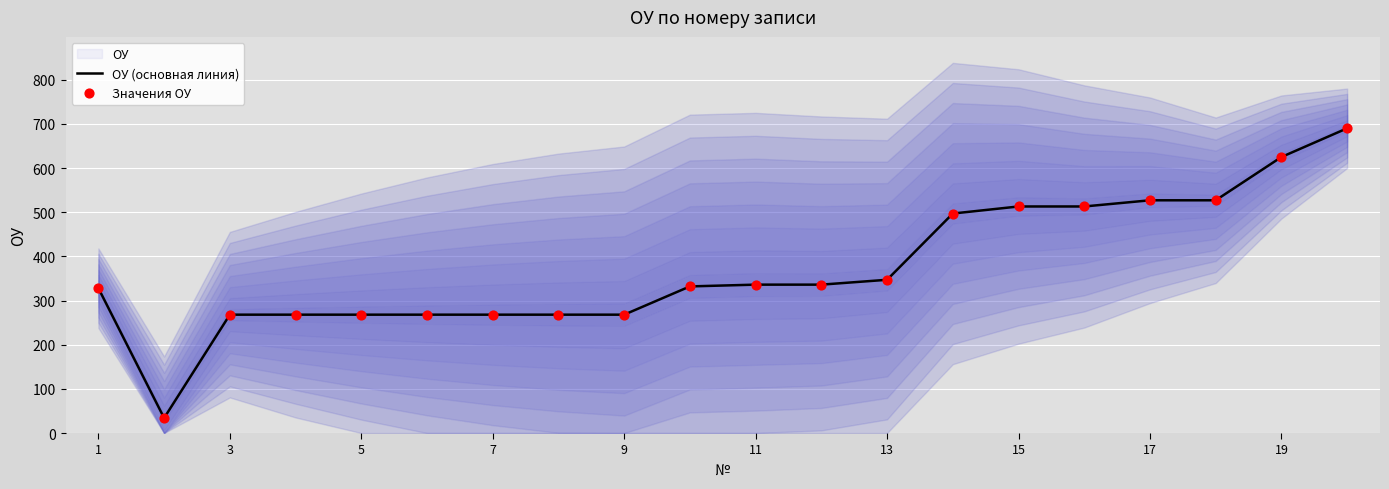

Which series reaches the minimum Y coordinate?

ОУ (основная линия)